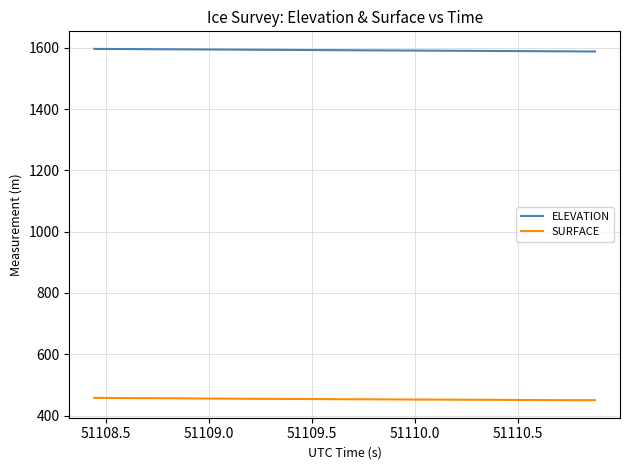

What is the smallest value displayed?

450.3